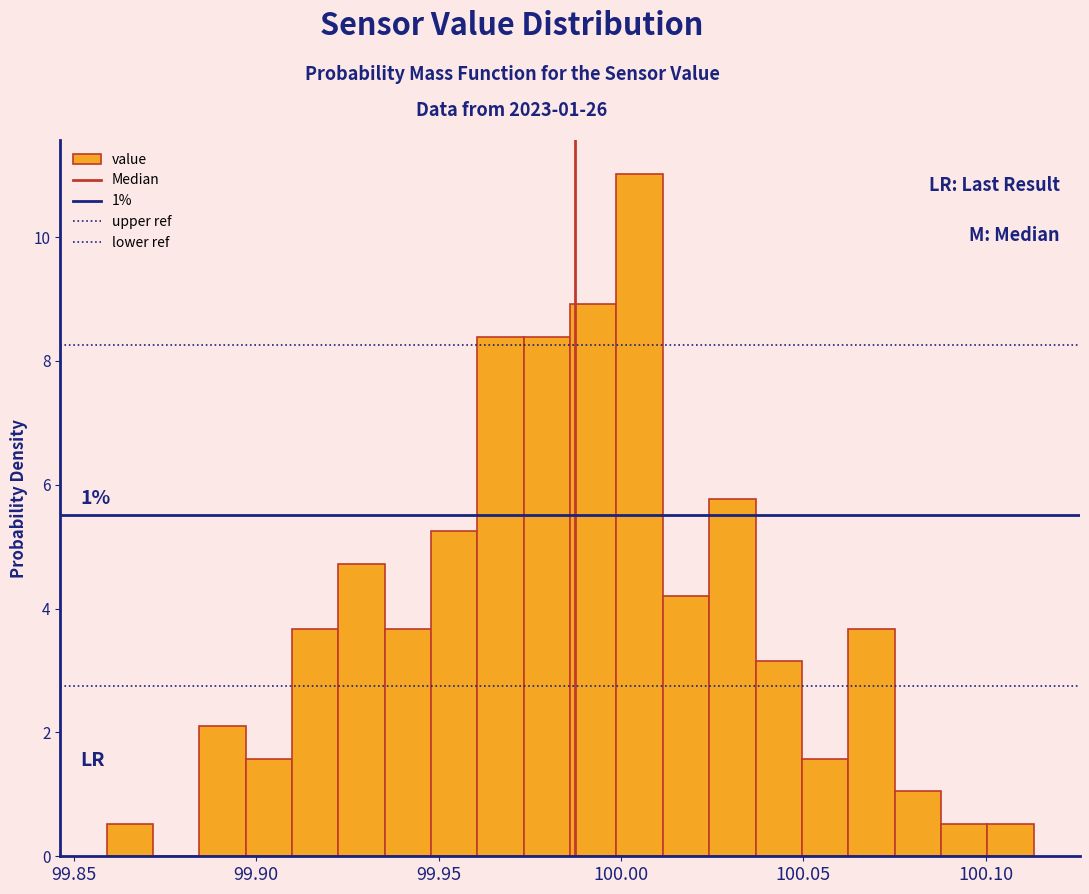

Around what value on the x-axis is the tallest bar? Give the approximate position of its centre, as read against the axis.

100.005